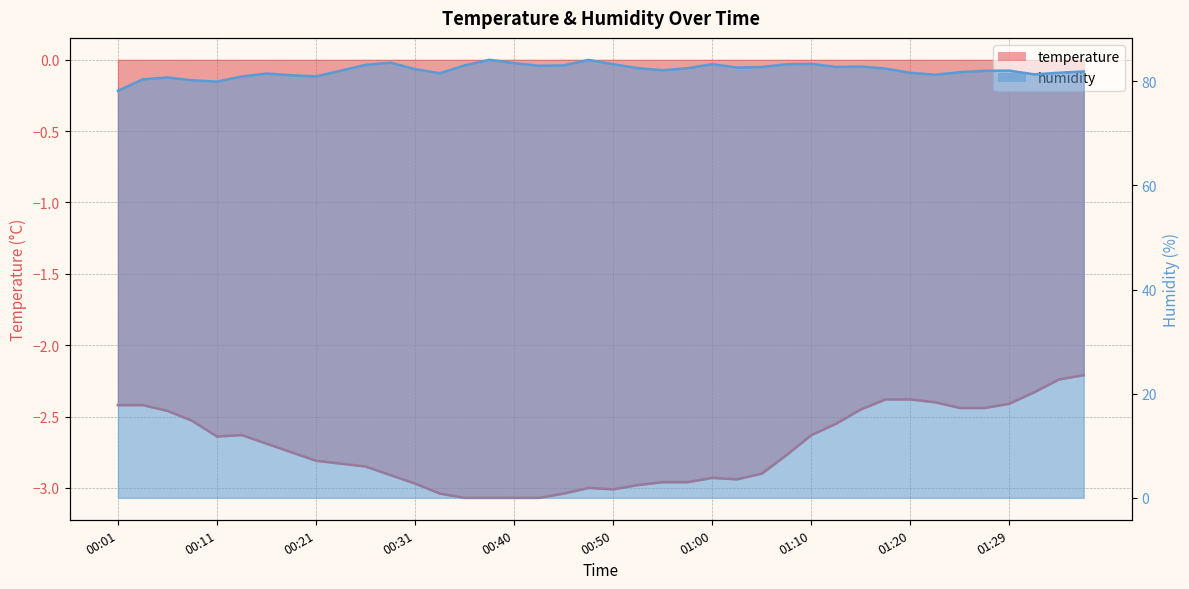

True or false: humidity and temperature intersect in this chart.

False